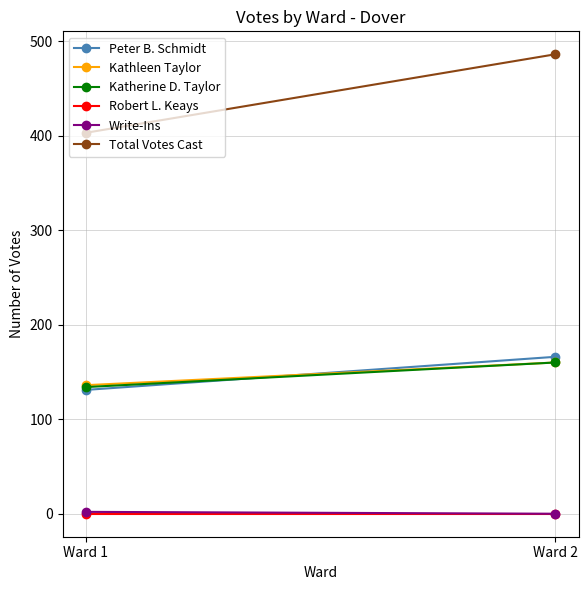

Reading right to left, what are all the values shown in this chart?

Peter B. Schmidt: 166	131
Kathleen Taylor: 160	136
Katherine D. Taylor: 160	134
Robert L. Keays: 0	0
Write-Ins: 0	2
Total Votes Cast: 486	403